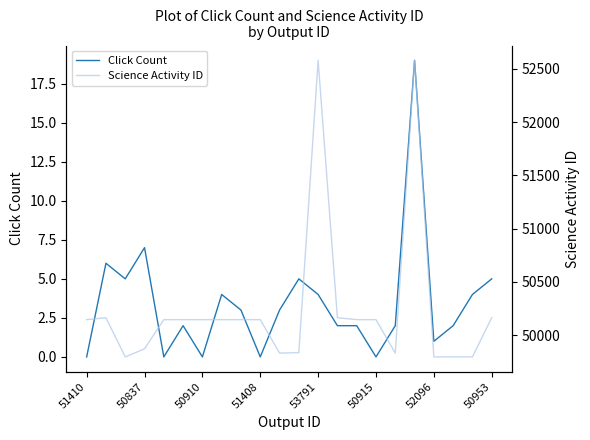

What is the sum of all Click Count values?

76